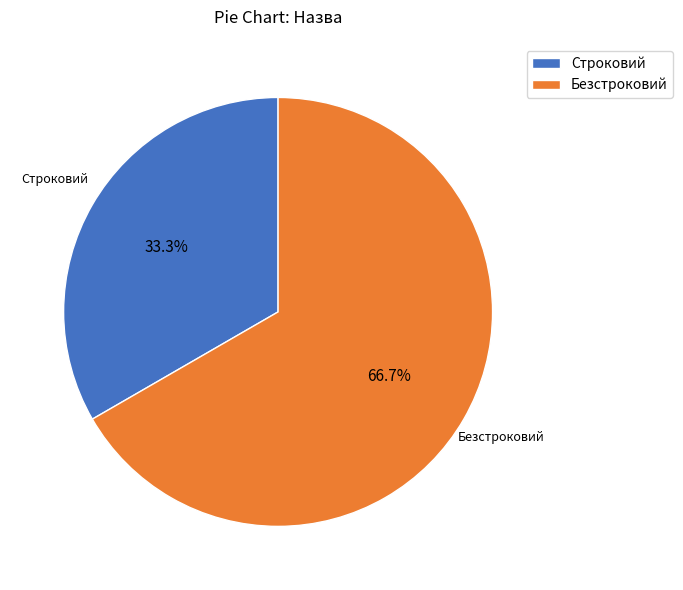

Does Строковий account for over 50% of the chart?

No